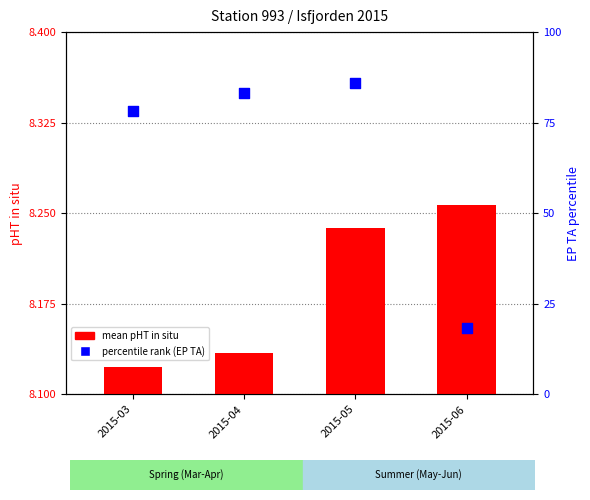

At how many categories does at least one series exceed 53?

3